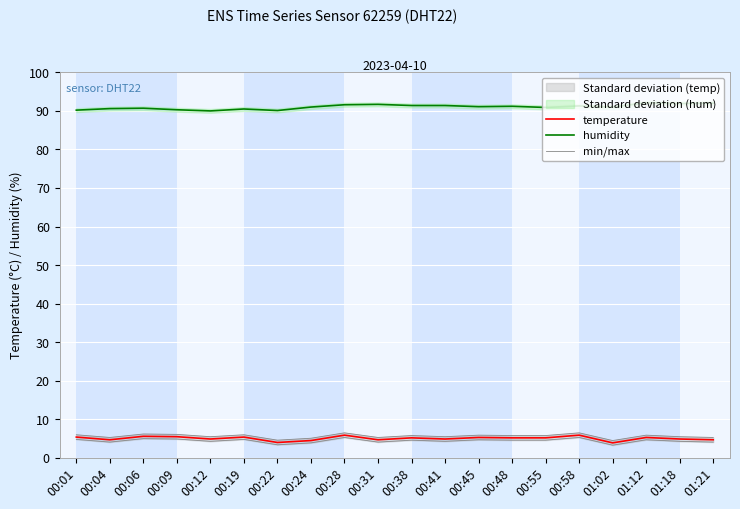

What is the value of the min/max point at the 18th from the left?

4.7